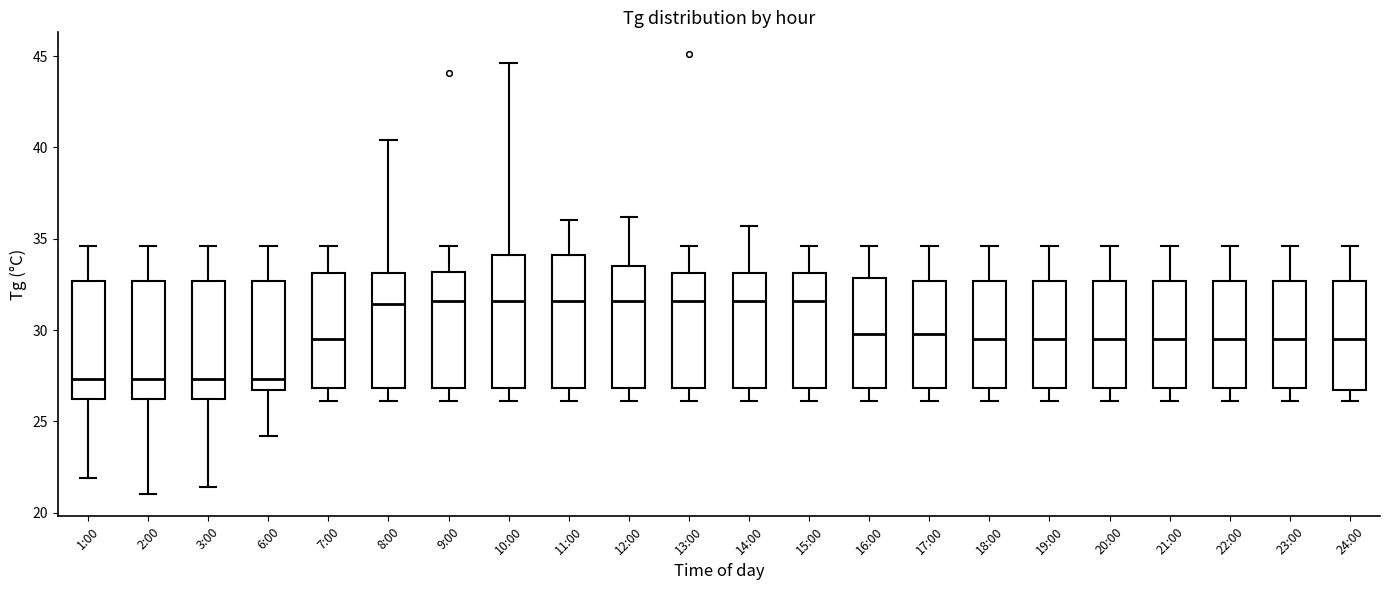

Reading left to right, transcribe this box plot: for each box, give where its median line is, the range the box spans, and where its two whiskers end, as read against the y-axis. The values are not printed on the chart, so give them approximately, as read against the axis.

1:00: median 27.5, box 26.0 to 32.5, whiskers 22.0 to 34.5
2:00: median 27.5, box 26.0 to 32.5, whiskers 21.0 to 34.5
3:00: median 27.5, box 26.0 to 32.5, whiskers 21.5 to 34.5
6:00: median 27.5, box 26.5 to 32.5, whiskers 24.0 to 34.5
7:00: median 29.5, box 27.0 to 33.0, whiskers 26.0 to 34.5
8:00: median 31.5, box 27.0 to 33.0, whiskers 26.0 to 40.5
9:00: median 31.5, box 27.0 to 33.0, whiskers 26.0 to 34.5
10:00: median 31.5, box 27.0 to 34.0, whiskers 26.0 to 44.5
11:00: median 31.5, box 27.0 to 34.0, whiskers 26.0 to 36.0
12:00: median 31.5, box 27.0 to 33.5, whiskers 26.0 to 36.0
13:00: median 31.5, box 27.0 to 33.0, whiskers 26.0 to 34.5
14:00: median 31.5, box 27.0 to 33.0, whiskers 26.0 to 35.5
15:00: median 31.5, box 27.0 to 33.0, whiskers 26.0 to 34.5
16:00: median 30.0, box 27.0 to 33.0, whiskers 26.0 to 34.5
17:00: median 30.0, box 27.0 to 32.5, whiskers 26.0 to 34.5
18:00: median 29.5, box 27.0 to 32.5, whiskers 26.0 to 34.5
19:00: median 29.5, box 27.0 to 32.5, whiskers 26.0 to 34.5
20:00: median 29.5, box 27.0 to 32.5, whiskers 26.0 to 34.5
21:00: median 29.5, box 27.0 to 32.5, whiskers 26.0 to 34.5
22:00: median 29.5, box 27.0 to 32.5, whiskers 26.0 to 34.5
23:00: median 29.5, box 27.0 to 32.5, whiskers 26.0 to 34.5
24:00: median 29.5, box 26.5 to 32.5, whiskers 26.0 to 34.5